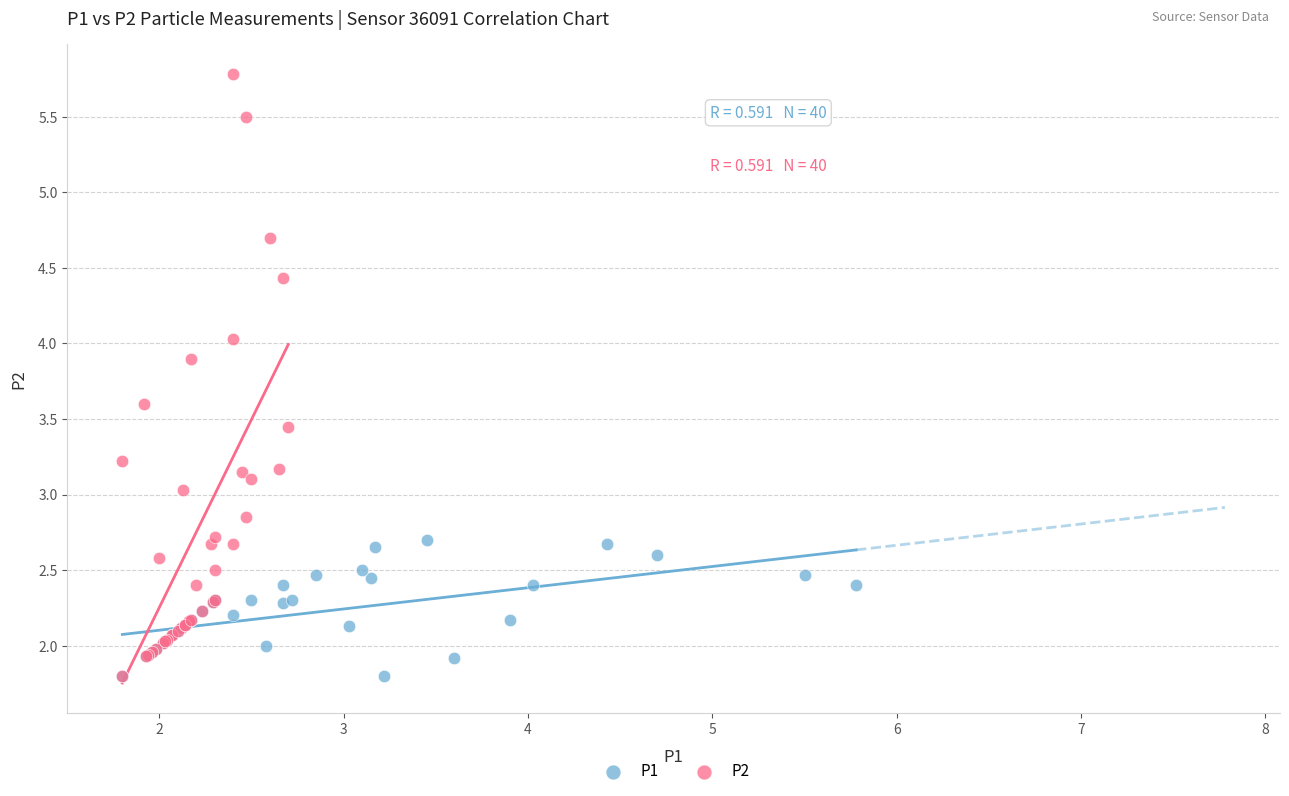

Which series has the widest spread of Y values?

P2